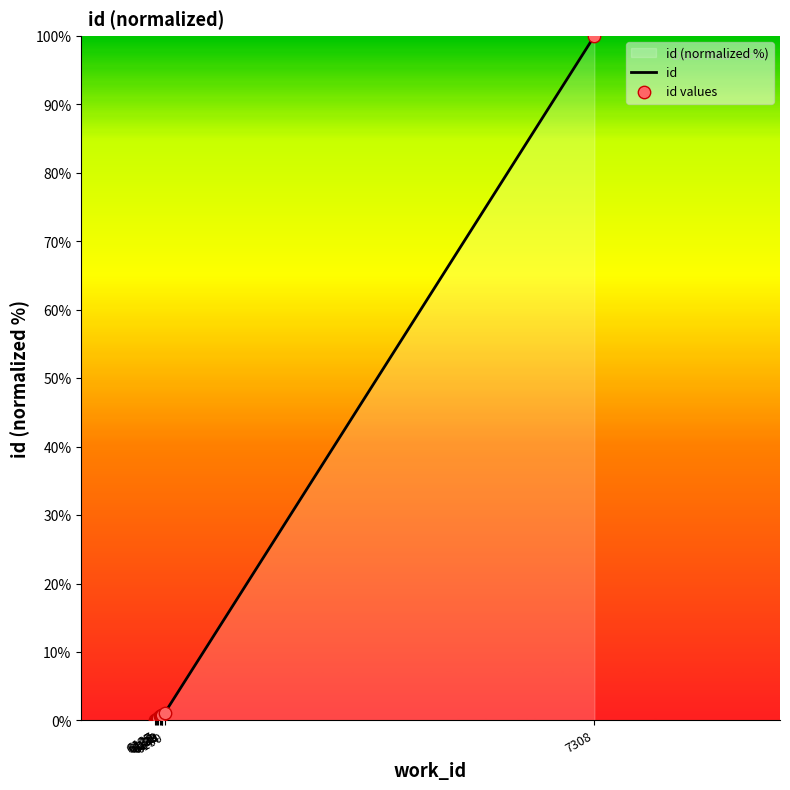

Which series has the largest Y range (max minus min)?

id